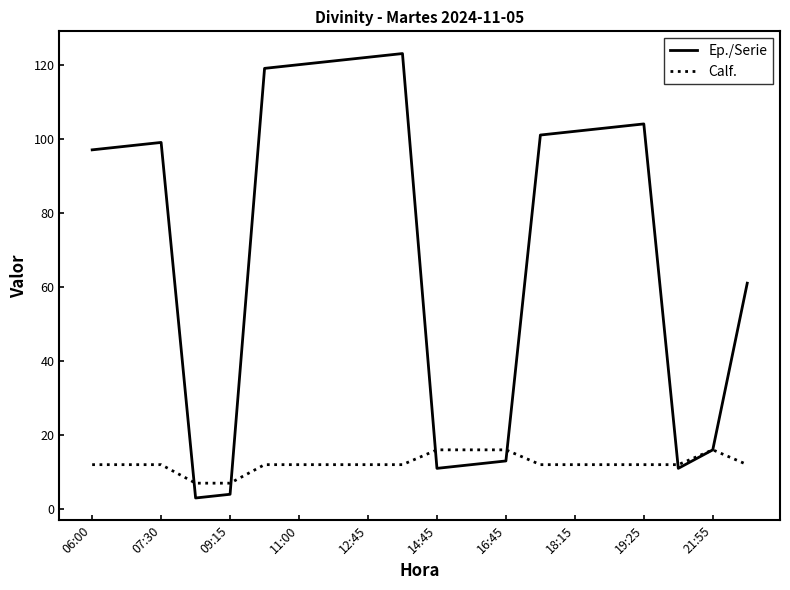

List the series in order of their peak value, highest first.

Ep./Serie, Calf.